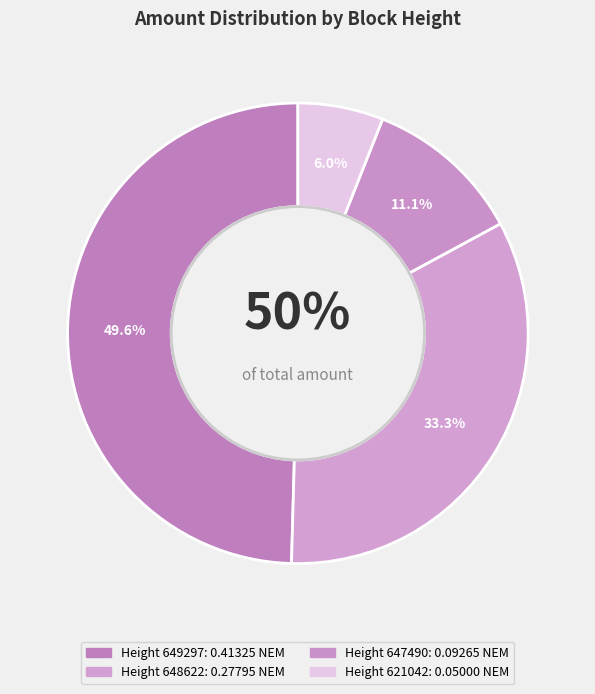

What is the smallest slice in the pie chart?

621042